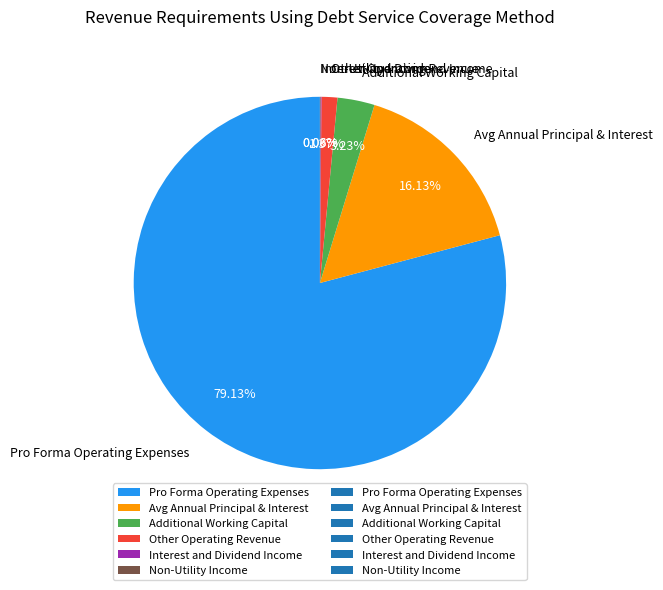

Combined, what portion of the pie is Avg Annual Principal & Interest and Additional Working Capital?

19.4%